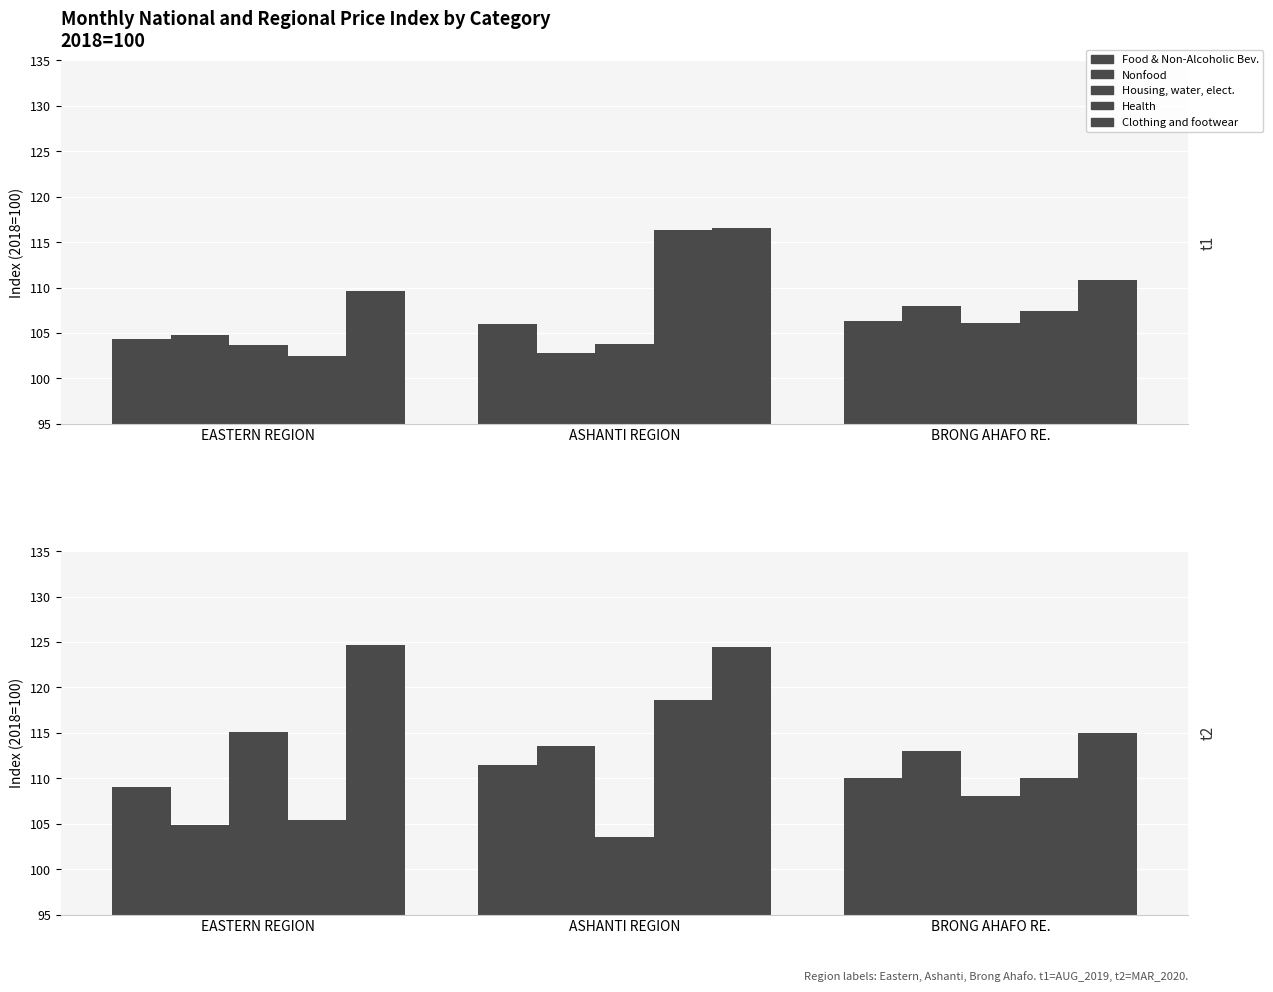

Count the Food & Non-Alcoholic Bev. values in the range 109 to 111.

2